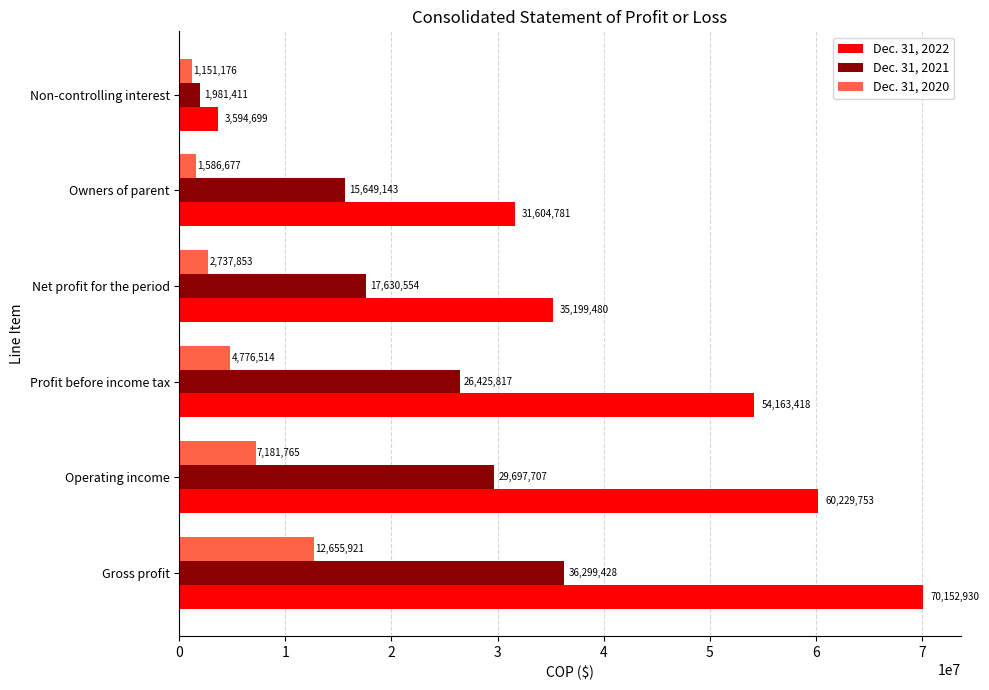

List the labels in order of Dec. 31, 2020 value, smallest first.

Non-controlling interest, Owners of parent, Net profit for the period, Profit before income tax, Operating income, Gross profit